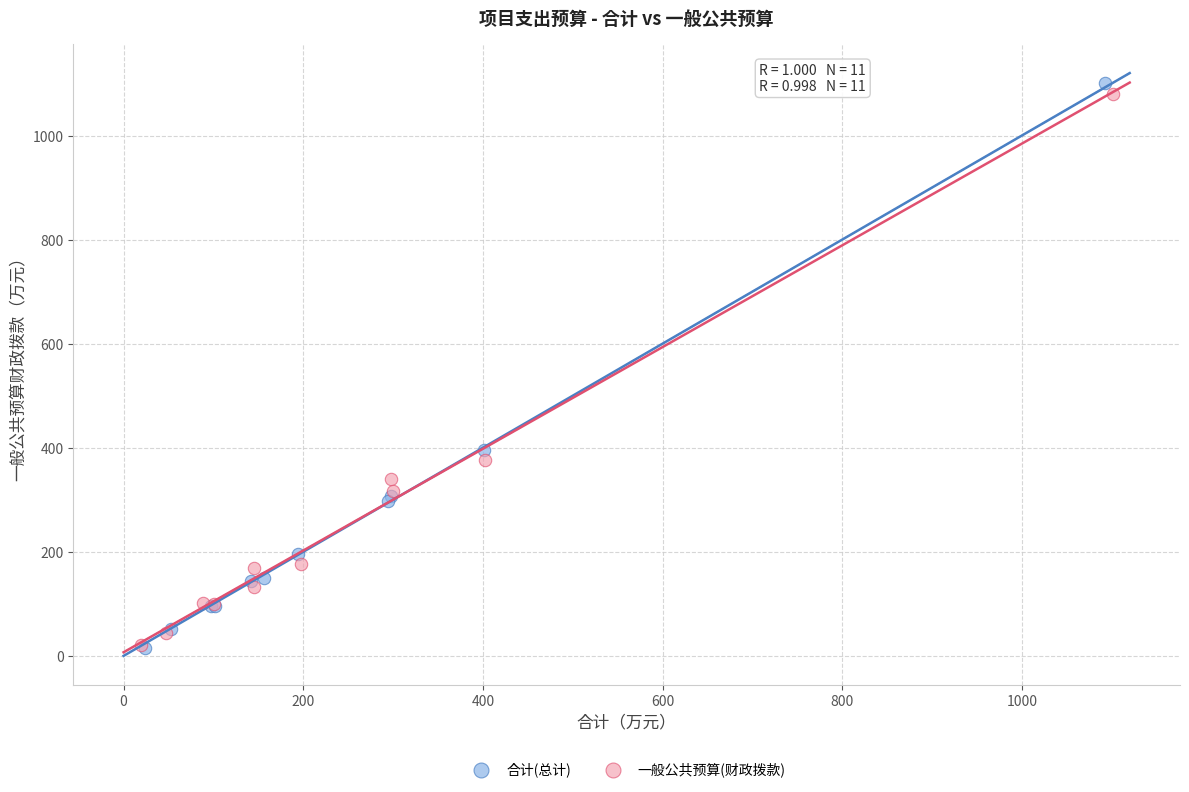

What are all the series names shown in the legend?

合计(总计), 一般公共预算(财政拨款)